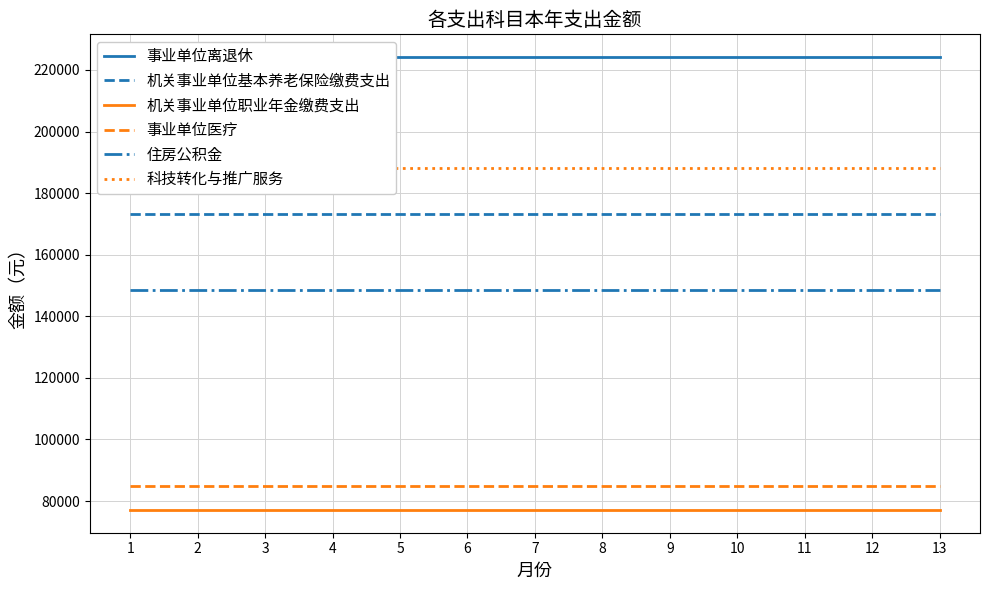

True or false: 科技转化与推广服务 and 事业单位医疗 cross at least once.

False